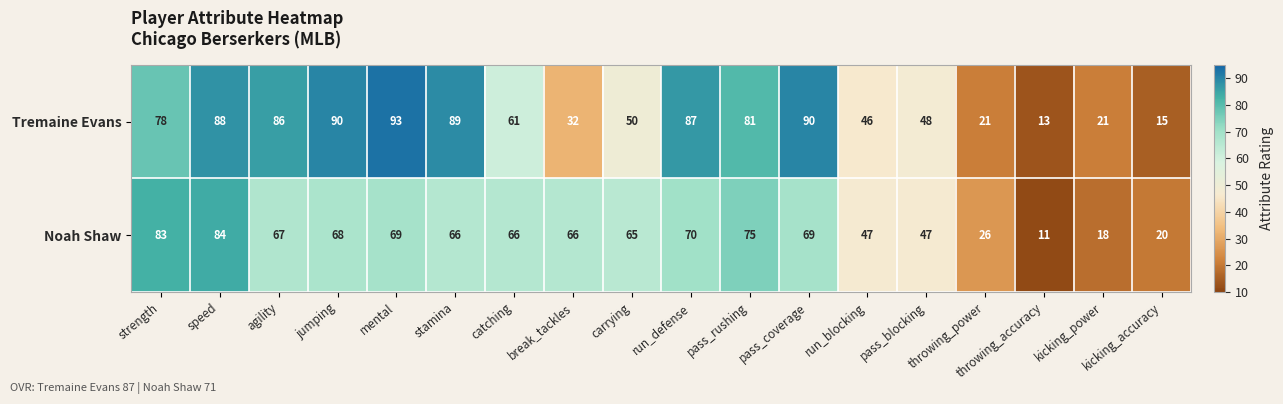

What is the total value across all series at speed?

172